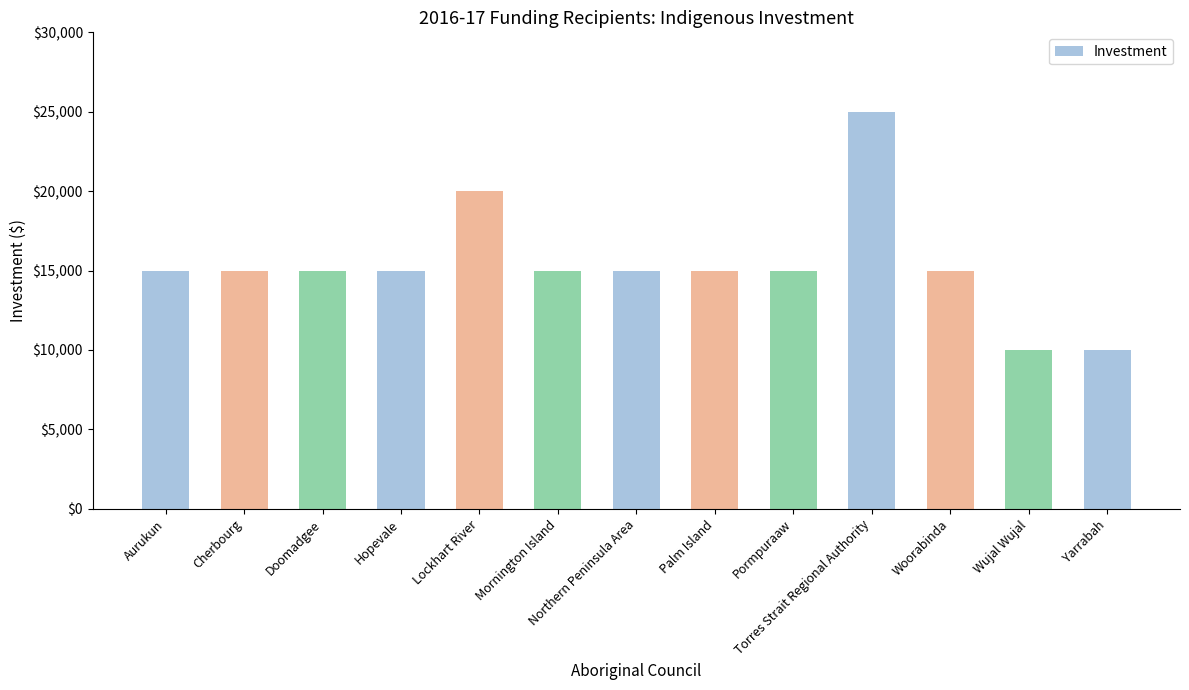

What is the label of the 8th bar from the left?

Palm Island